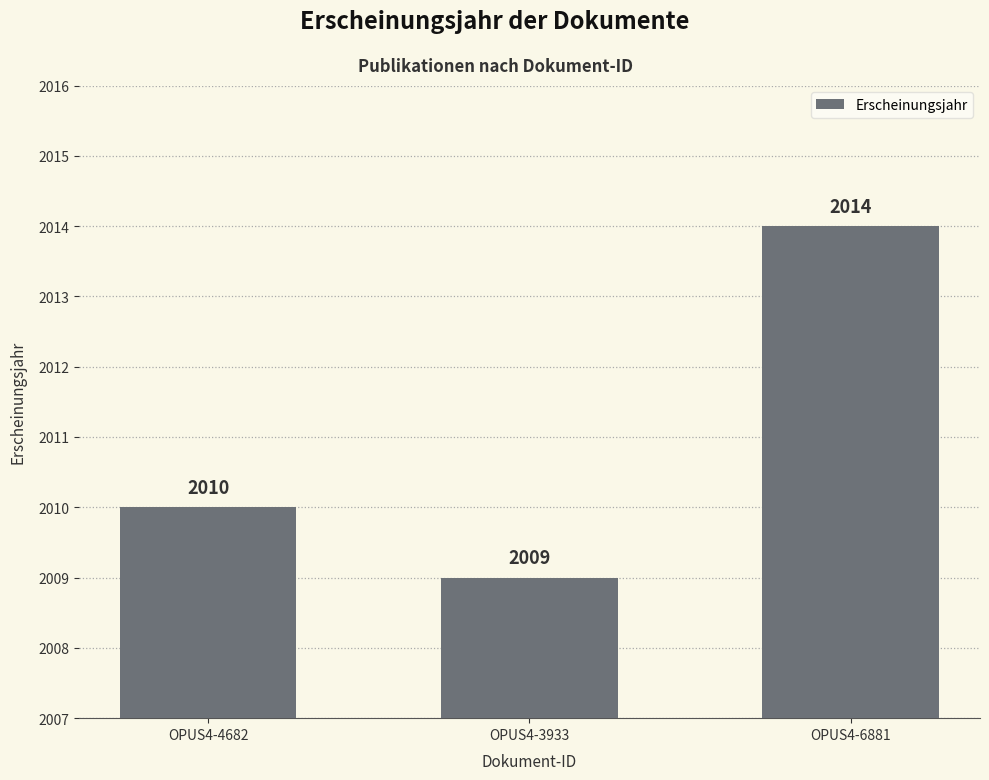

Is it true that the value at OPUS4-6881 is 2014?

True